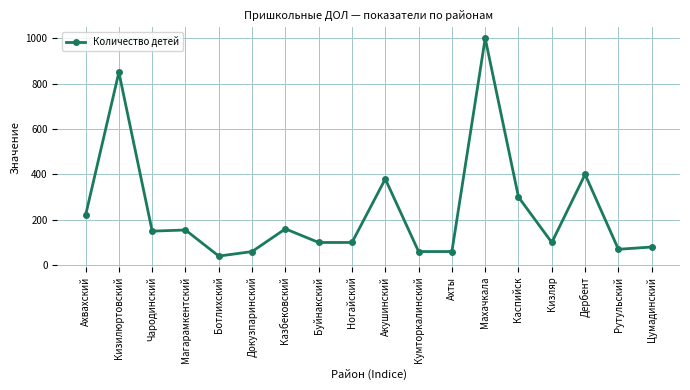

What position from the right is Махачкала?

6